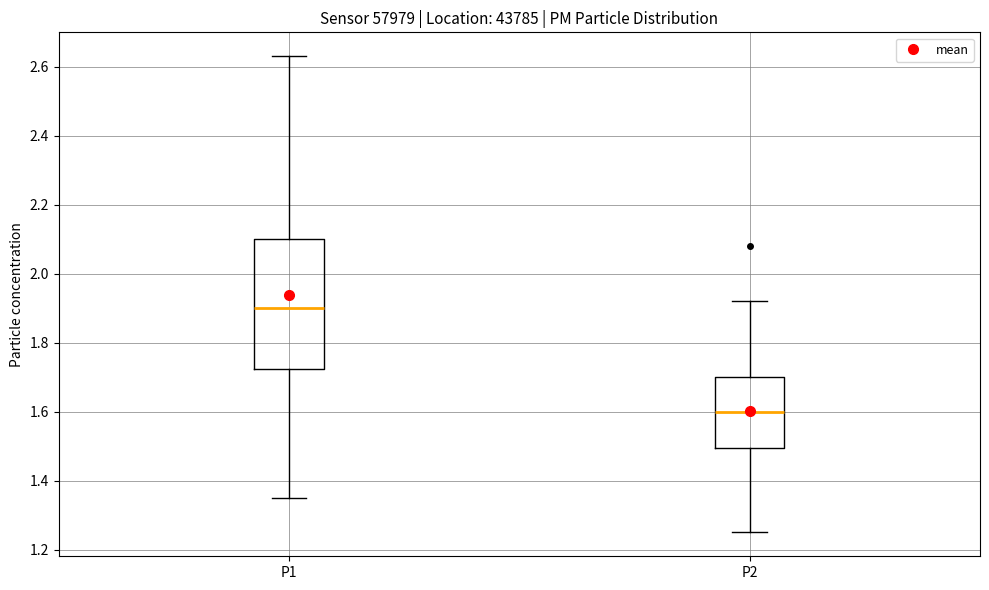

Reading left to right, transcribe this box plot: for each box, give where its median line is, the range the box spans, and where its two whiskers end, as read against the y-axis. The values are not printed on the chart, so give them approximately, as read against the axis.

P1: median 1.90, box 1.72 to 2.10, whiskers 1.36 to 2.64
P2: median 1.60, box 1.50 to 1.70, whiskers 1.26 to 1.92